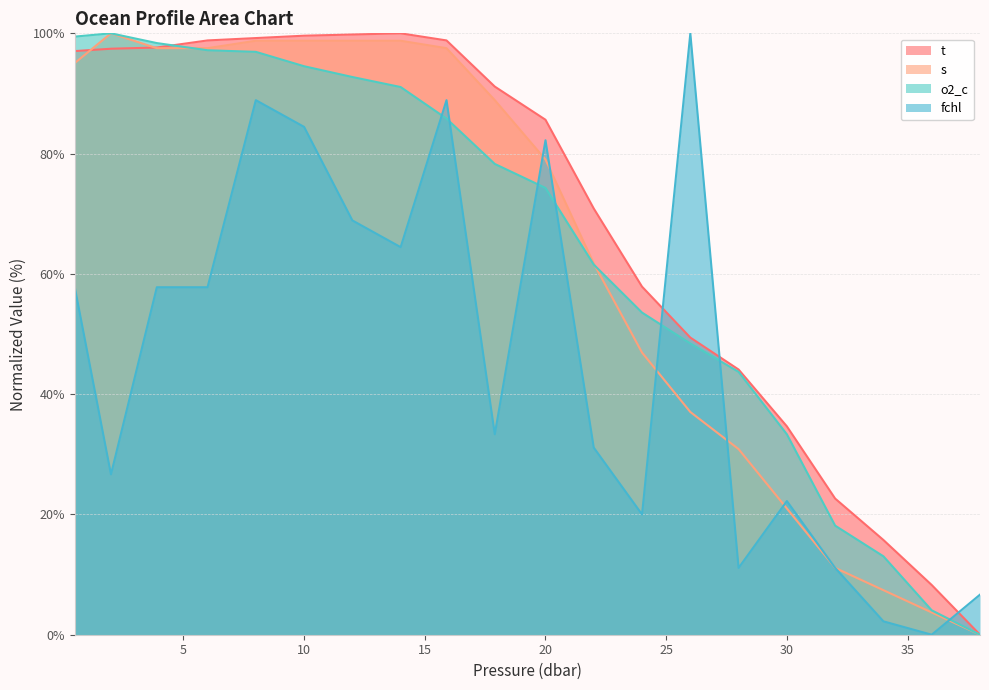

Which series has the largest total across all categories?

t